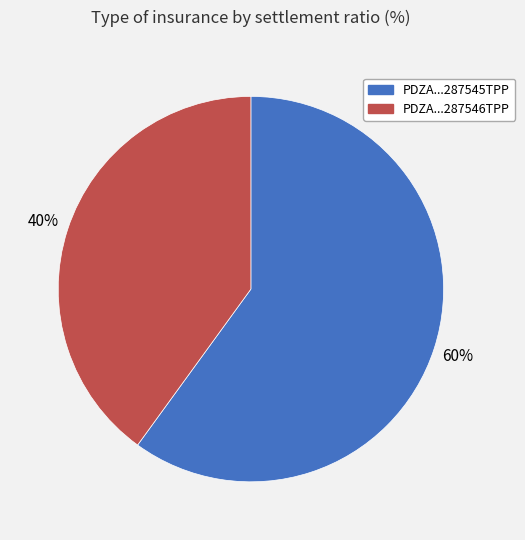

True or false: PDZA...287545TPP accounts for 60% of the total.

True